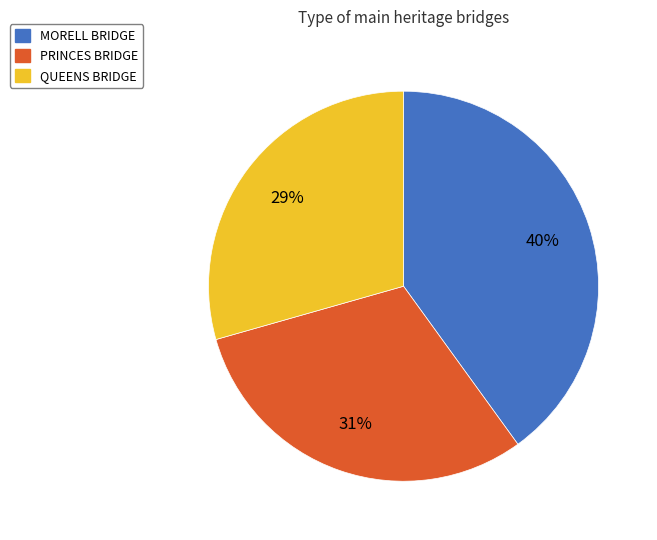

Does QUEENS BRIDGE represent more than half of the total?

No